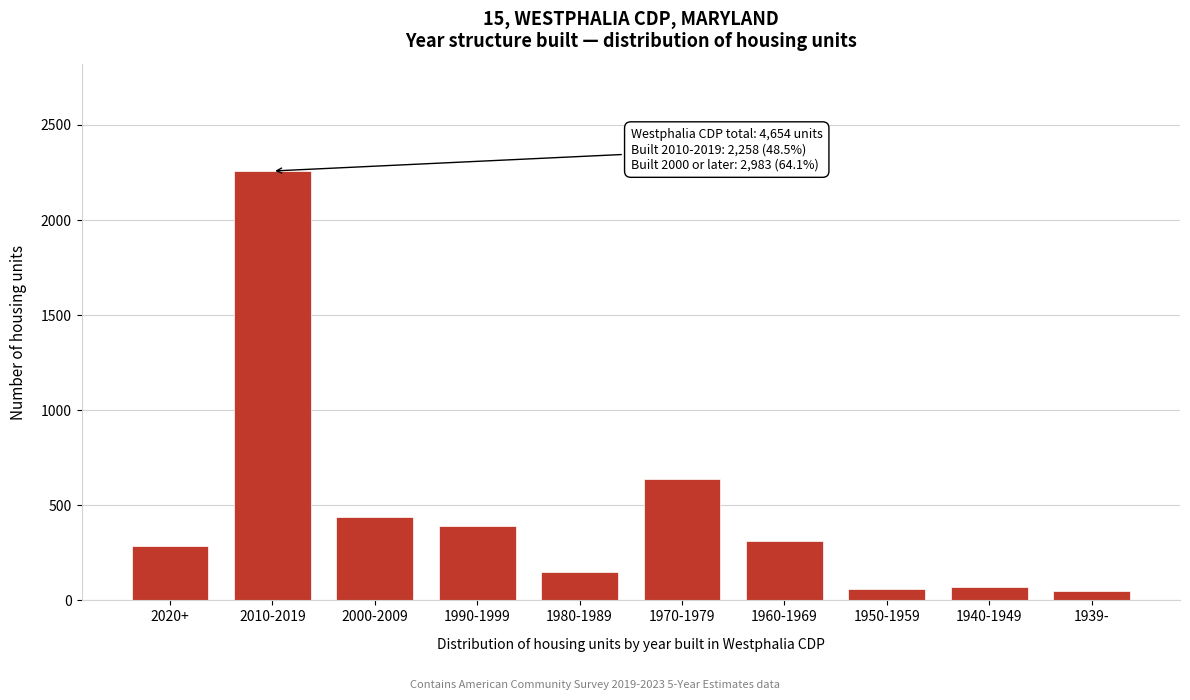

Between 1970-1979 and 2010-2019, which is larger?

2010-2019